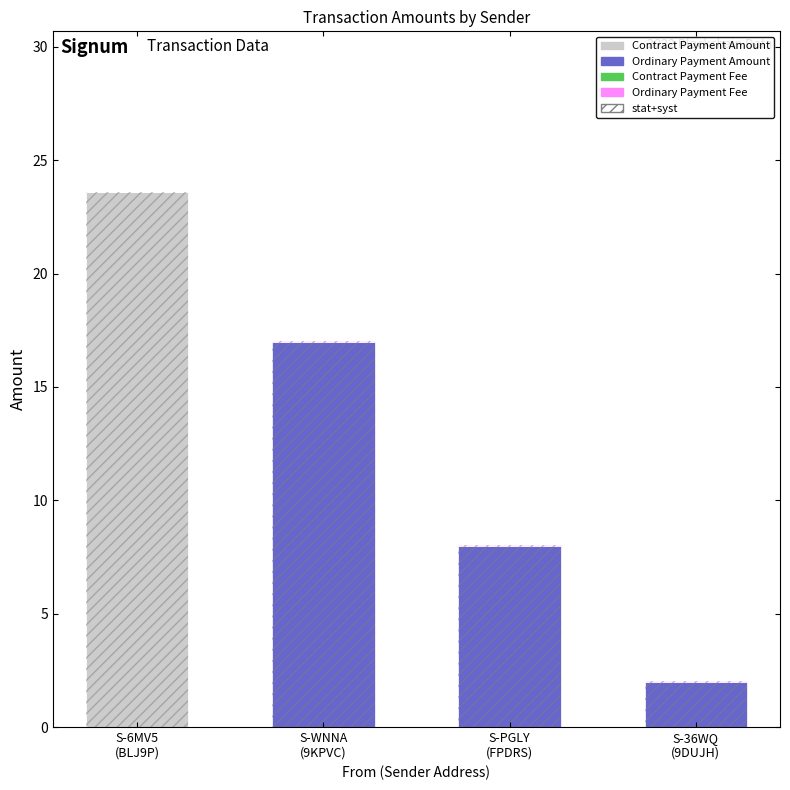

Reading left to right, transcribe all the data shown in this chart.

Contract Payment Amount: 23.6	0.0	0.0	0.0
Ordinary Payment Amount: 0.0	17.0	8.0	2.0
Contract Payment Fee: 0.0	0.0	0.0	0.0
Ordinary Payment Fee: 0.0	0.0	0.0	0.0
stat+syst: 23.6	17.0	8.0	2.0